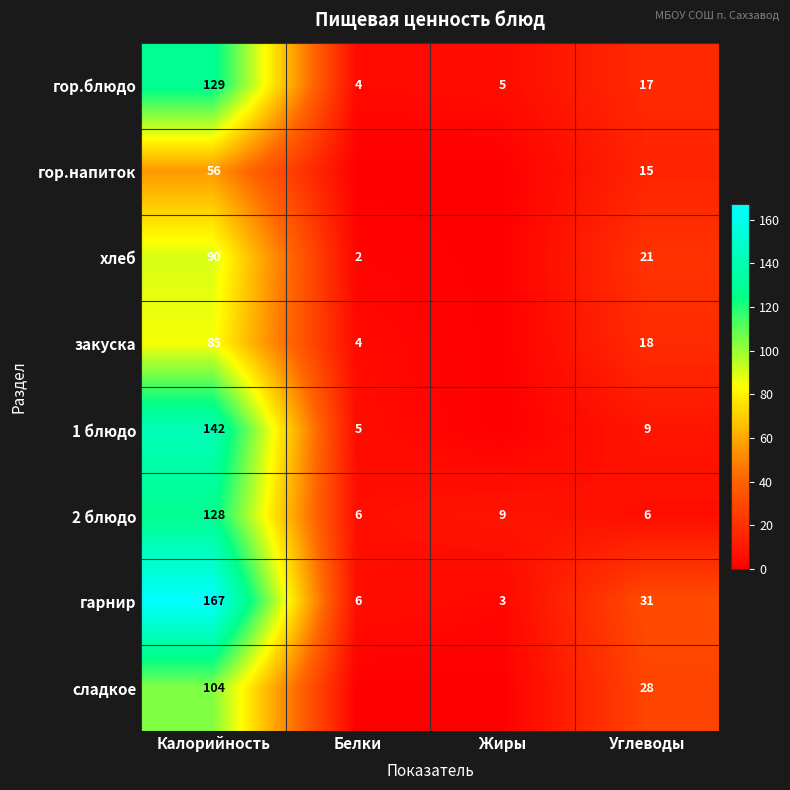

Which label corresponds to the smallest value in the chart?

Белки